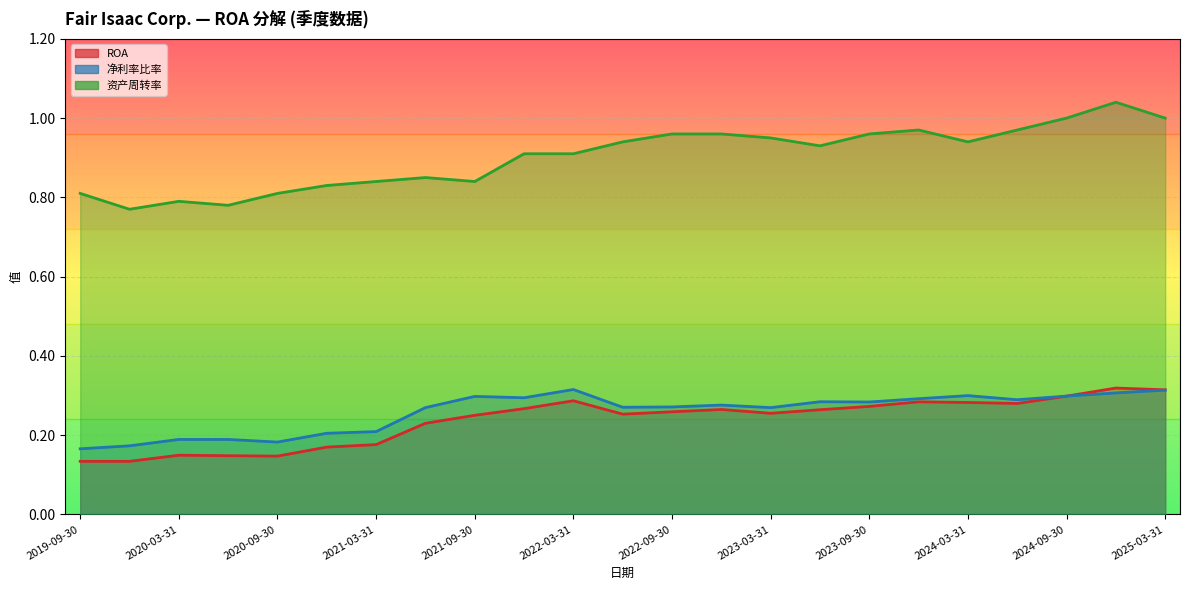

Is the value of 资产周转率 at 2023-06-30 greater than the value of ROA at 2020-09-30?

Yes